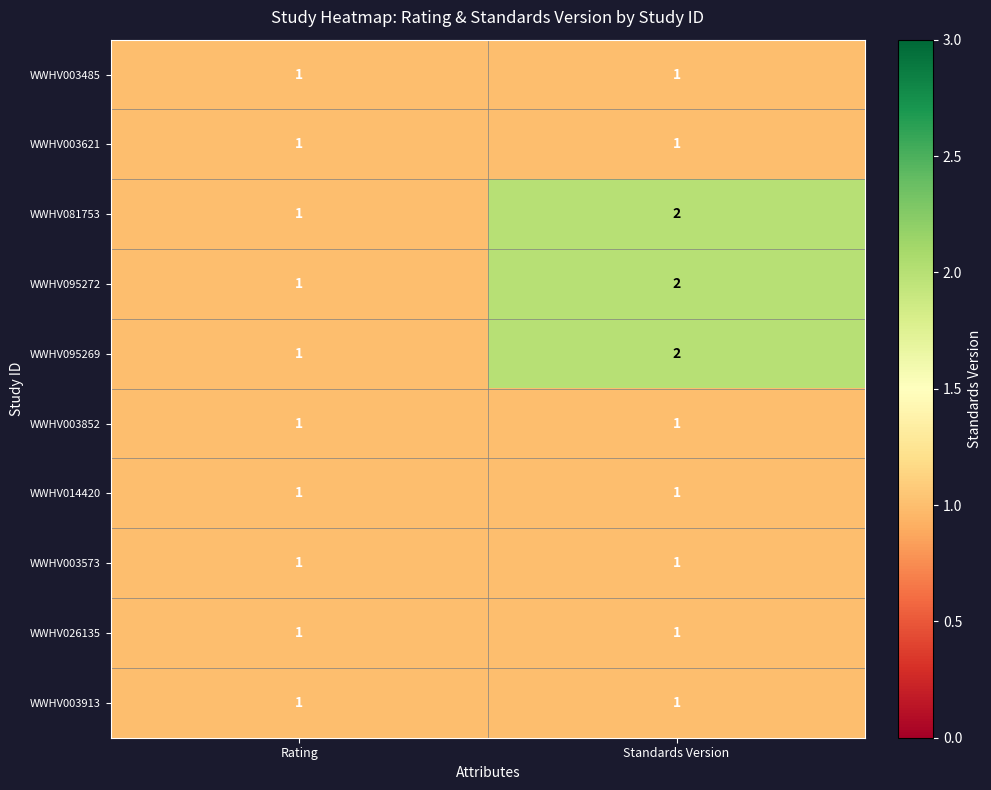

Reading right to left, extract all data points from this chart.

WWHV003485: 1	1
WWHV003621: 1	1
WWHV081753: 2	1
WWHV095272: 2	1
WWHV095269: 2	1
WWHV003852: 1	1
WWHV014420: 1	1
WWHV003573: 1	1
WWHV026135: 1	1
WWHV003913: 1	1